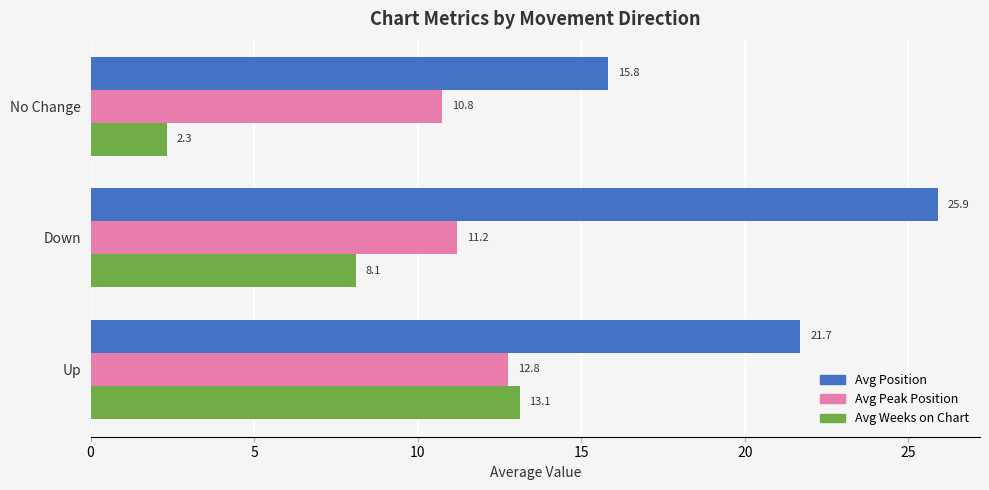

Count the number of categories in the chart.

3